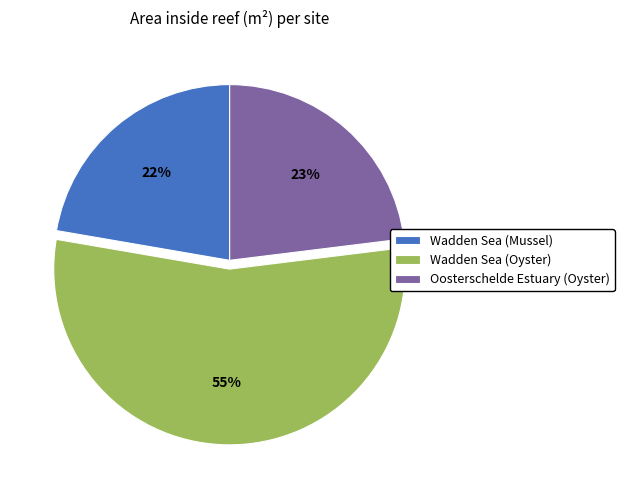

Count the number of slices in the pie.

3